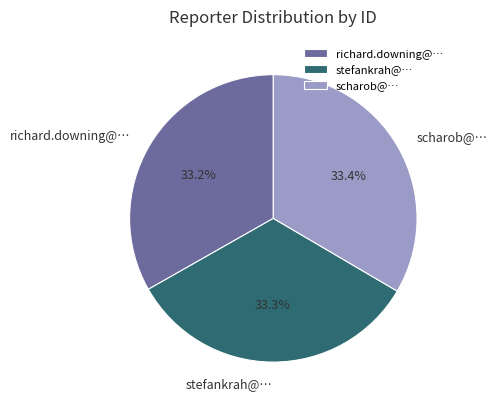

Is it true that stefankrah@… is 33% of the pie?

True